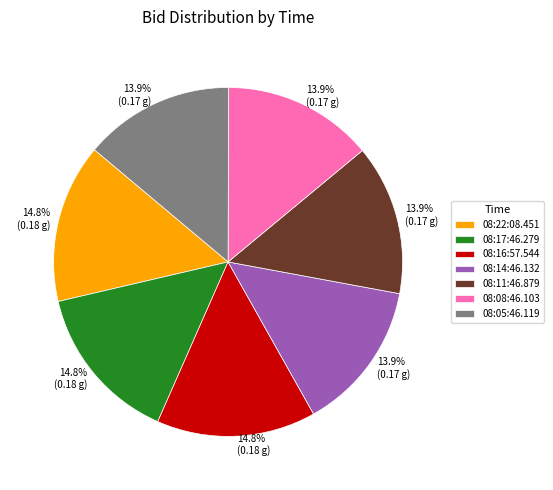

Which has a higher value, 08:17:46.279 or 08:11:46.879?

08:17:46.279